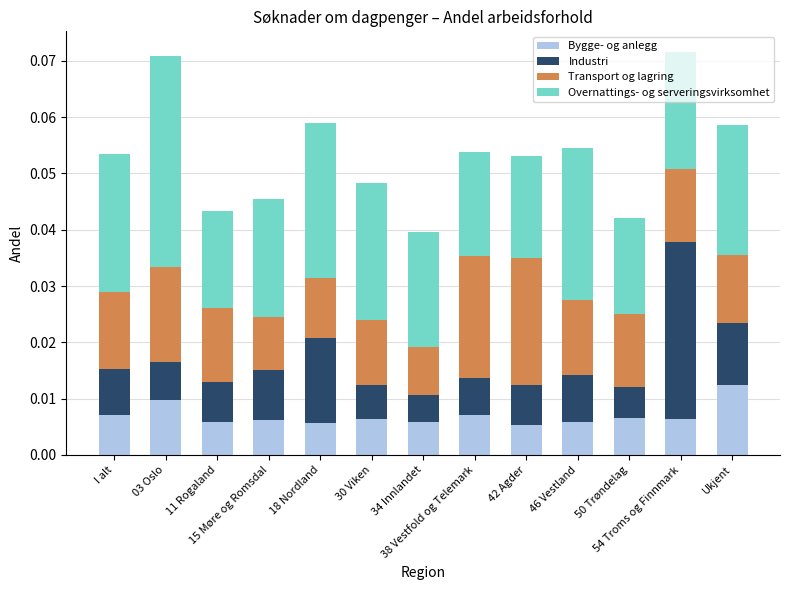

How many Bygge- og anlegg values are between 0 and 1?

13